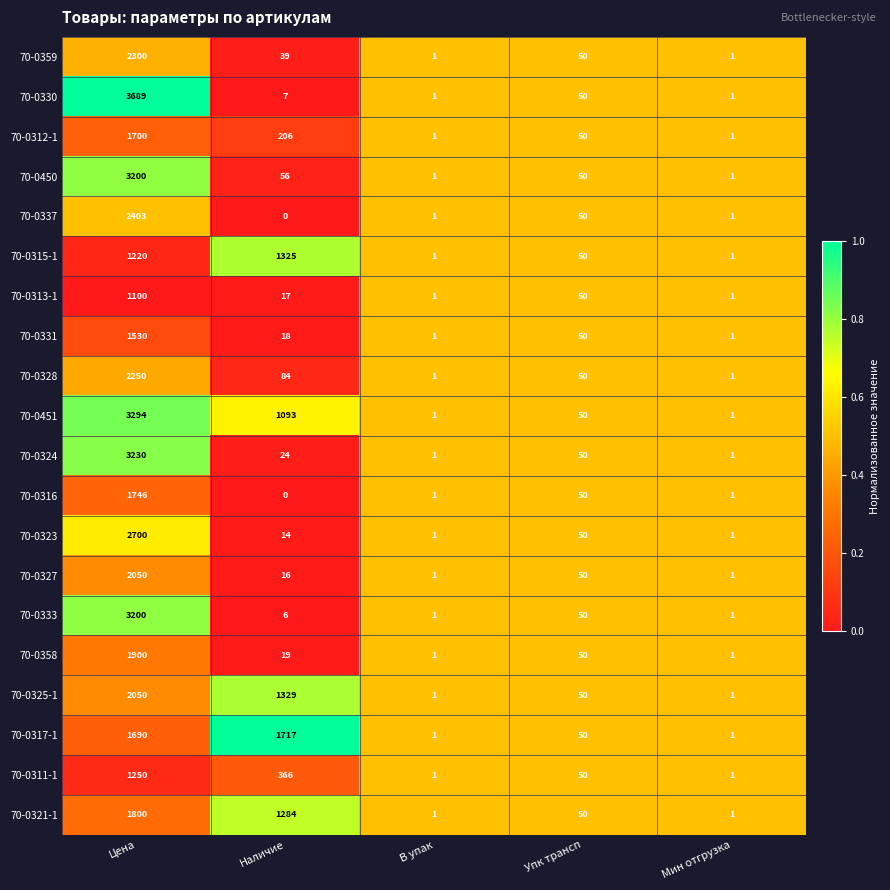

At which category is the sum across all series the highest?

Цена